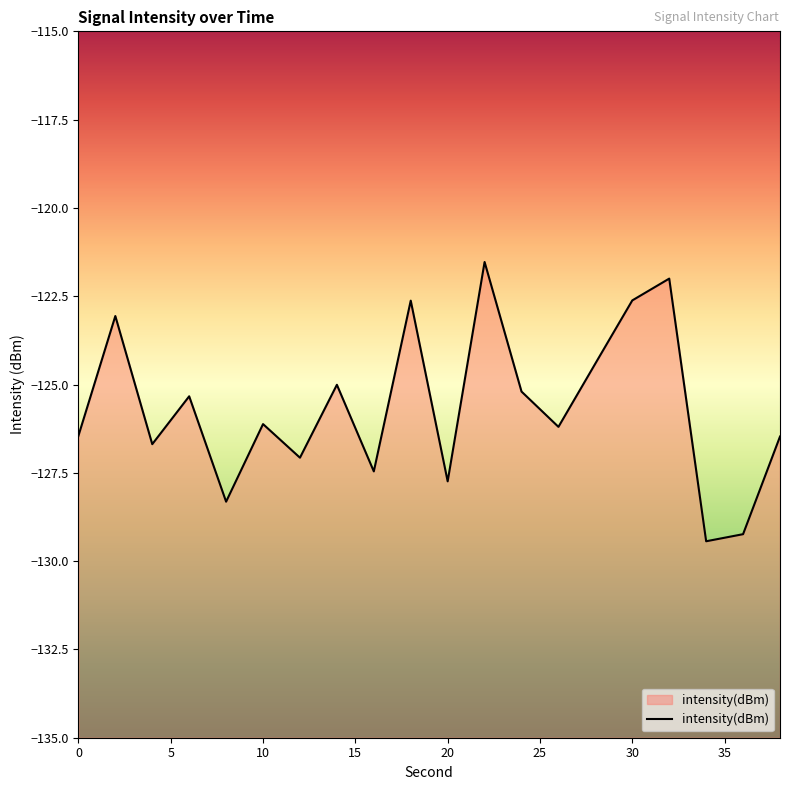

Does the chart display data point markers on the line(s)?

No